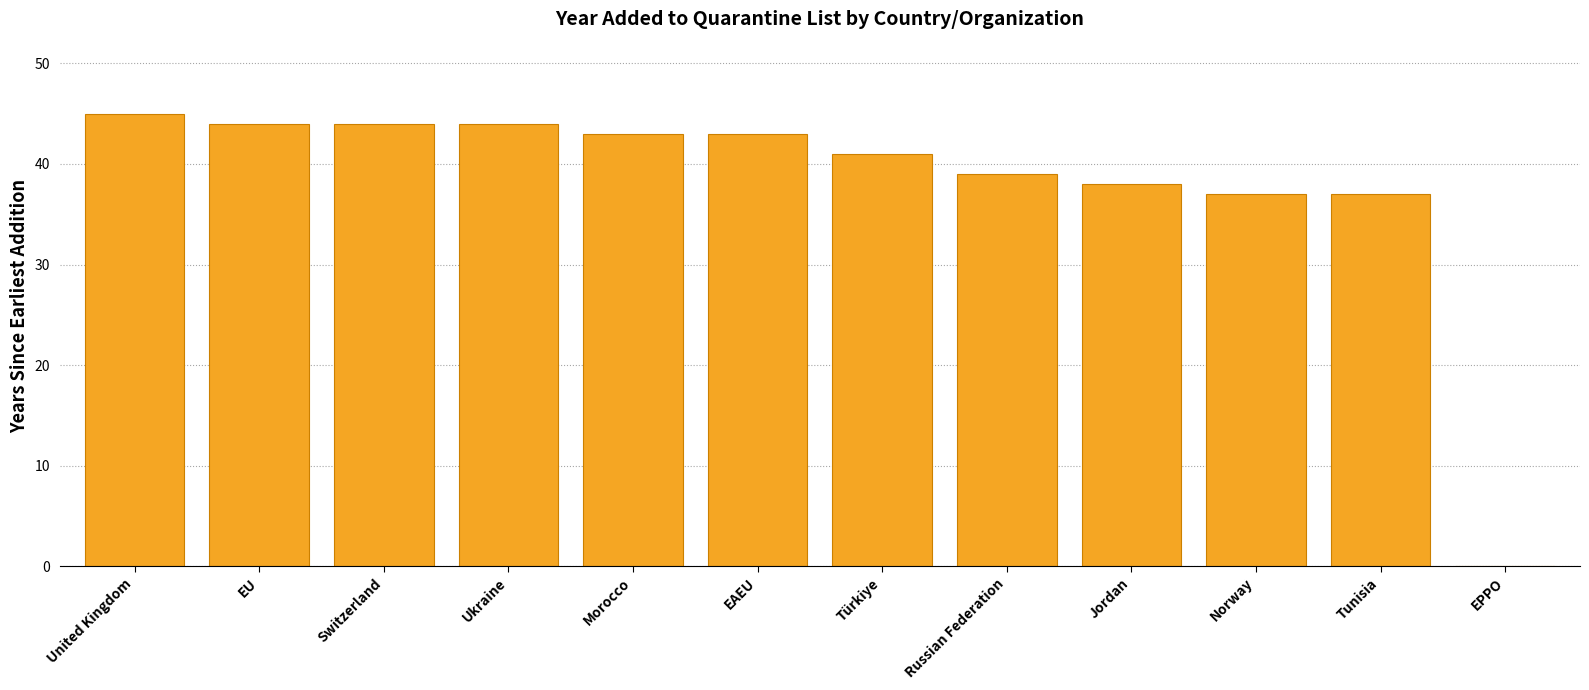

What is the sum of all values?

455